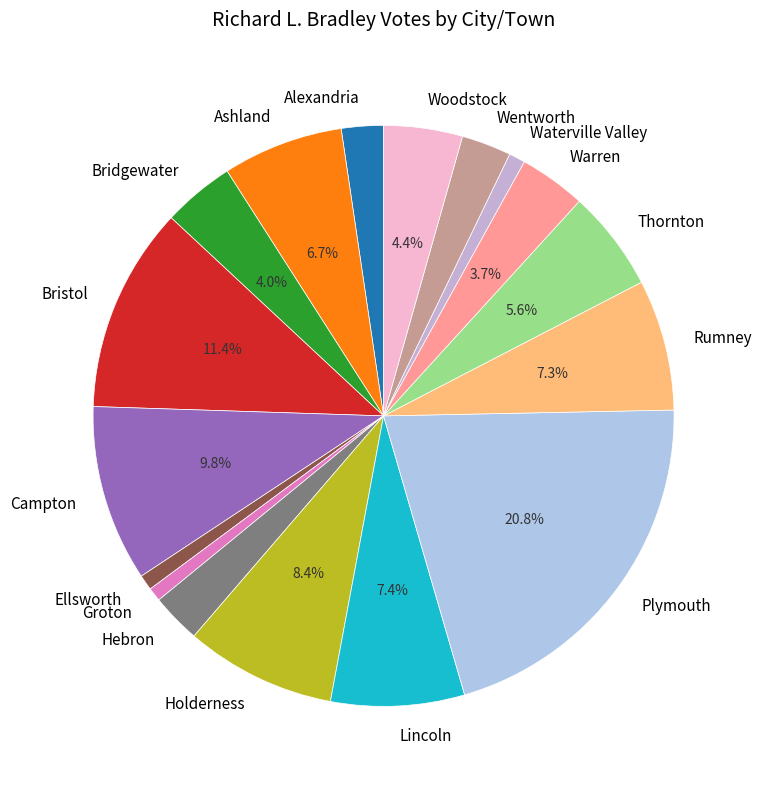

Is there a majority slice in this chart?

No